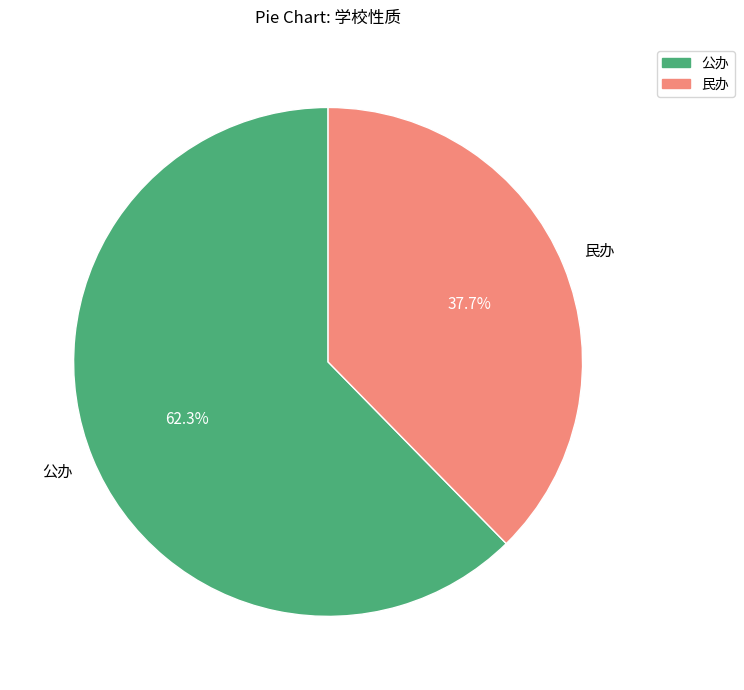

Count the number of slices in the pie.

2